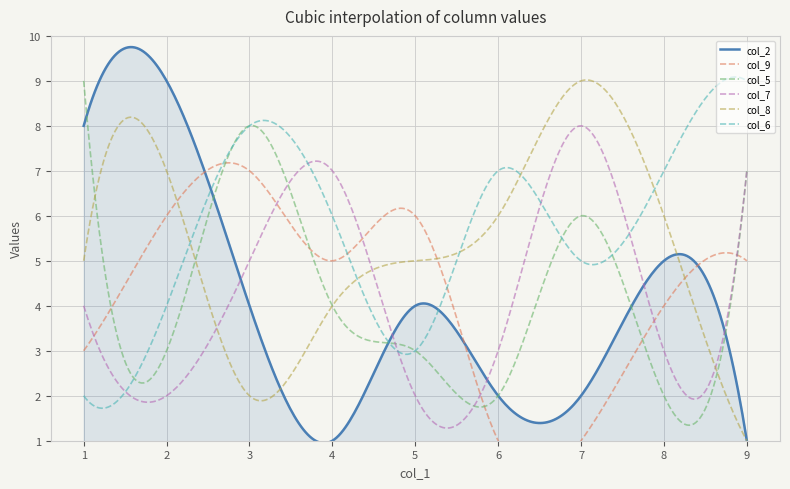

What is the highest value of the col_2 series?

9.8